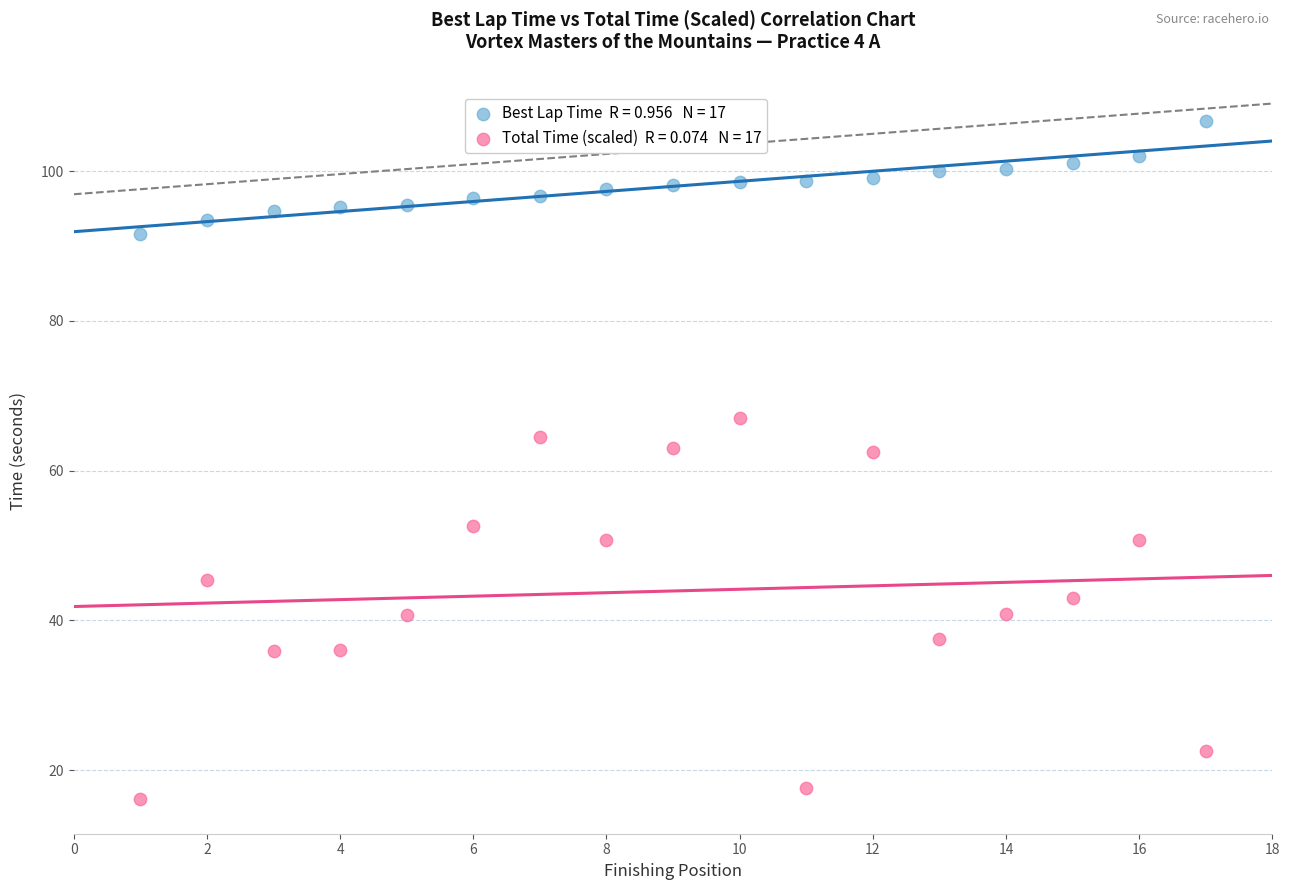

Across all data points, what is the range of Y values (max minus min)?

90.5